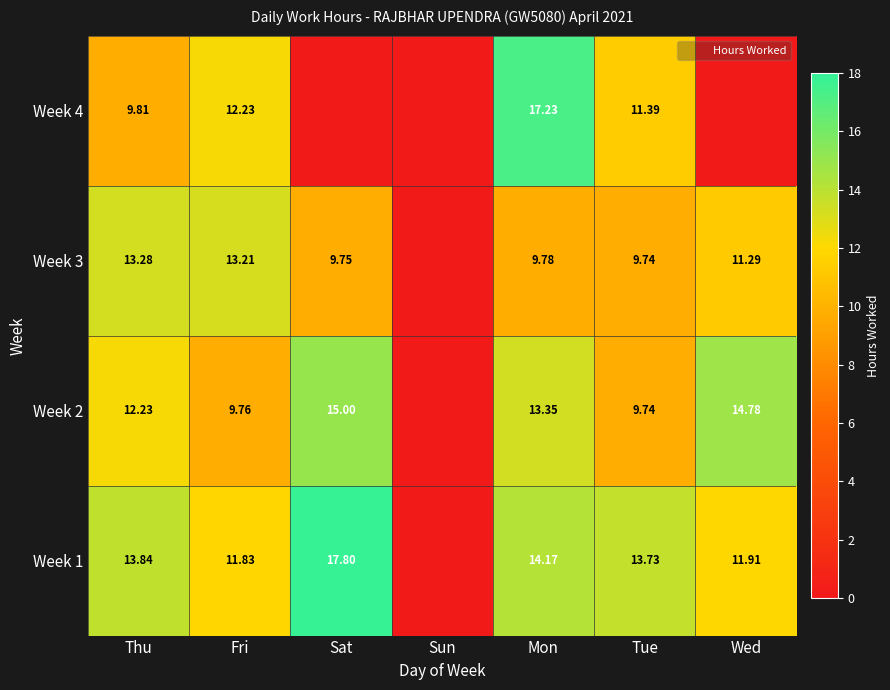

How many values in Week 2 are above zero?

6